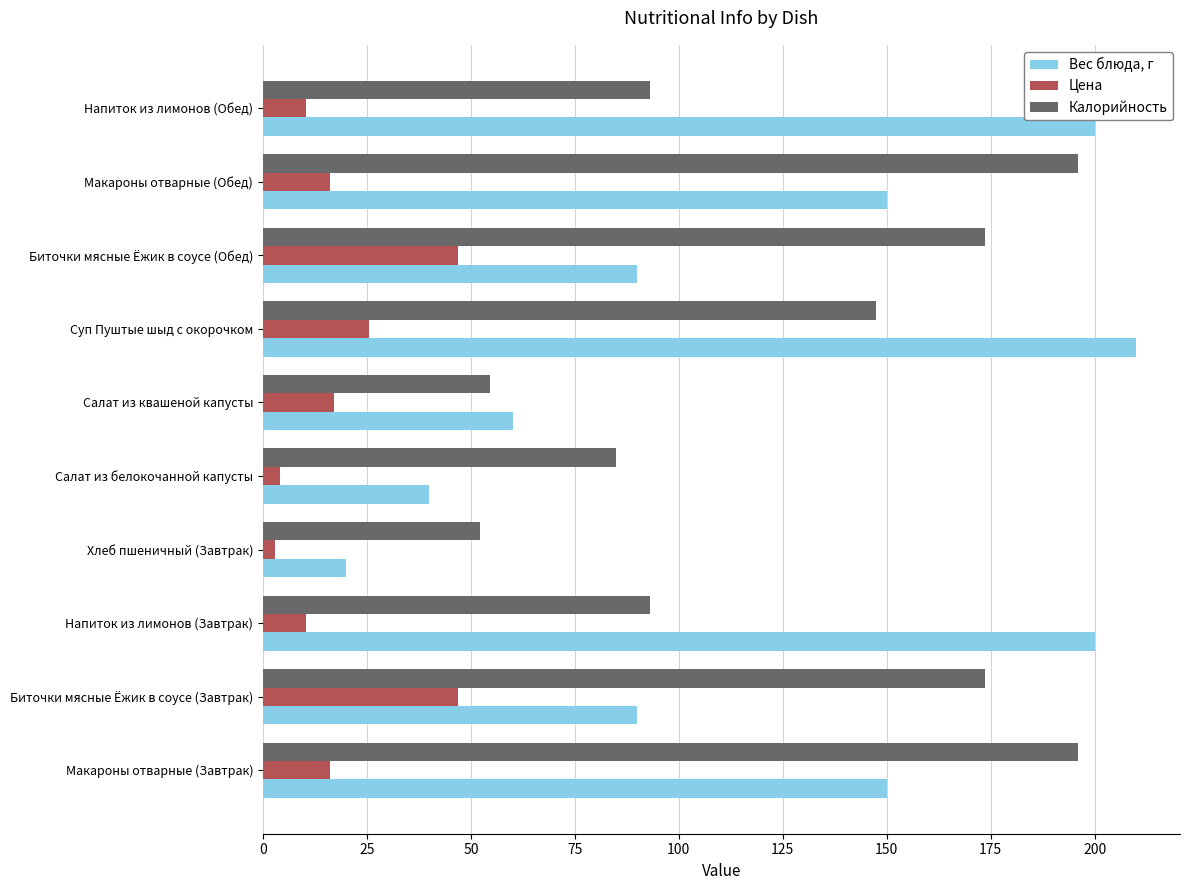

Which series has the largest total across all categories?

Калорийность